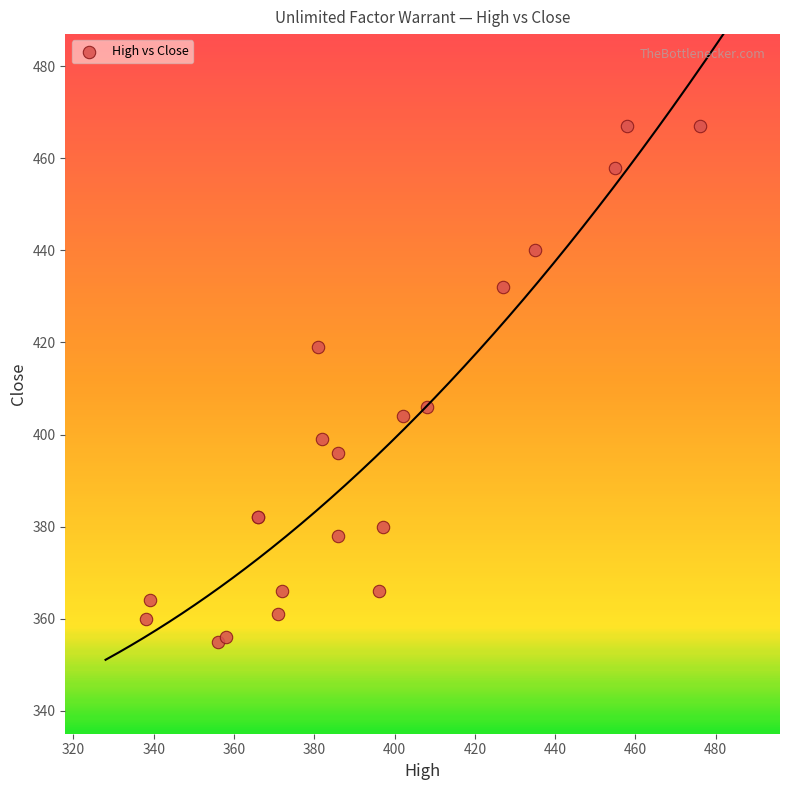

What Y value in the scatter plot is closest to 411?

406